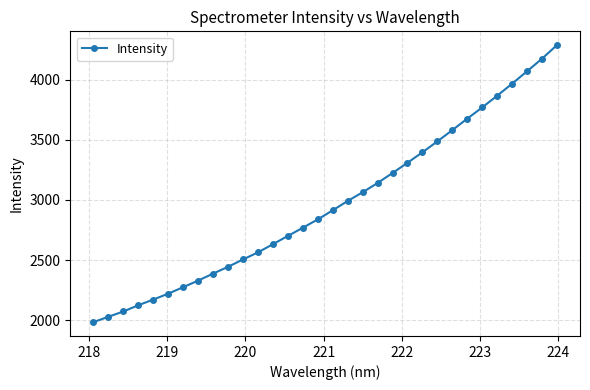

How many data points are less than 2913?

16